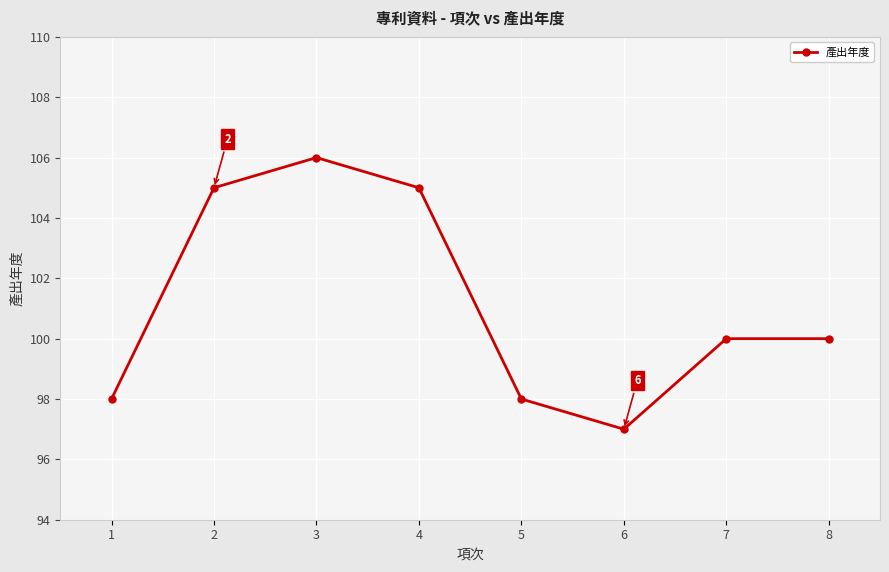

How many series are shown in this chart?

1